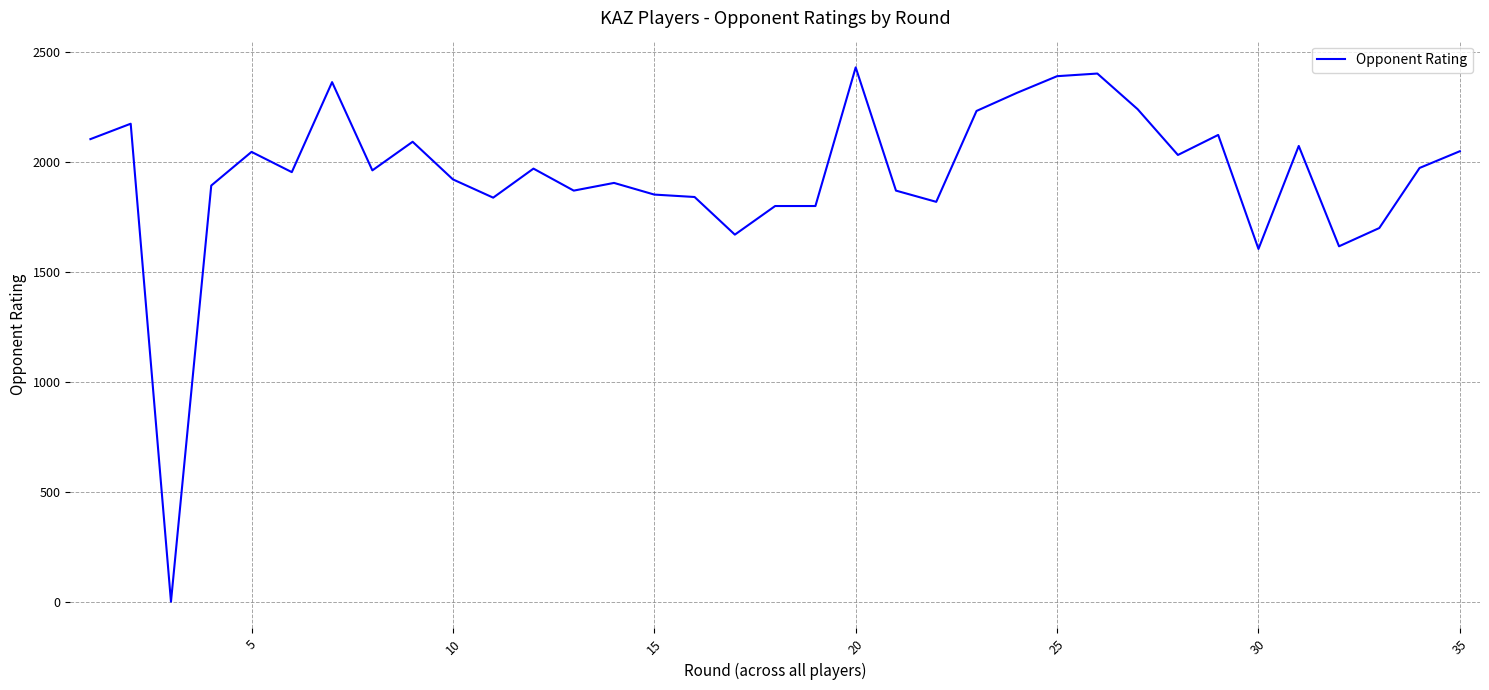

What is the greatest value displayed?

2428